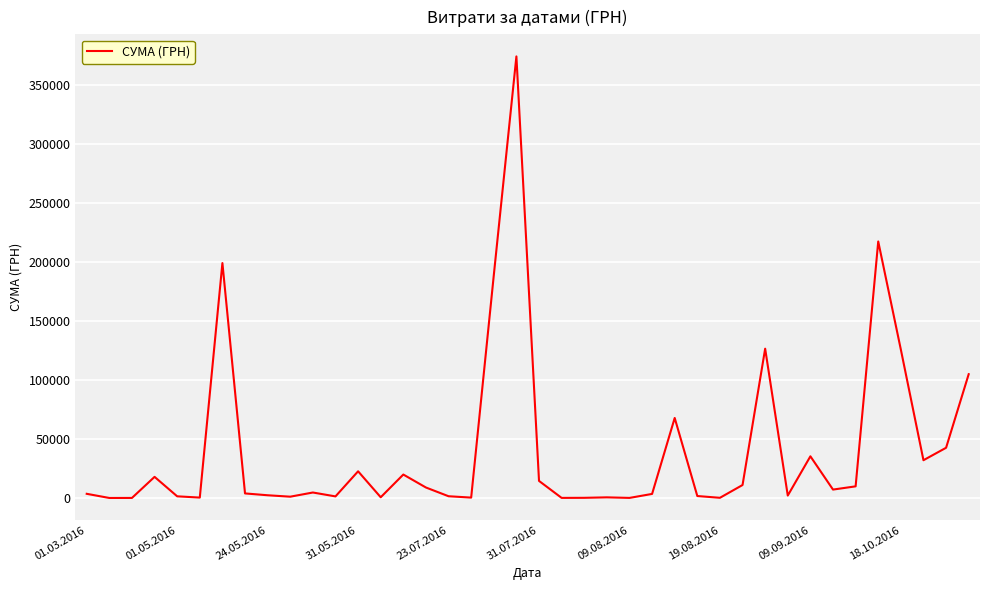

What is the minimum value shown in the chart?

81.5